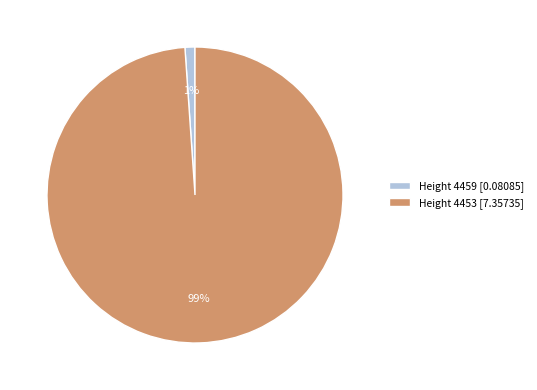

Rank the categories by value from lowest to highest.

Height 4459 [0.08085], Height 4453 [7.35735]